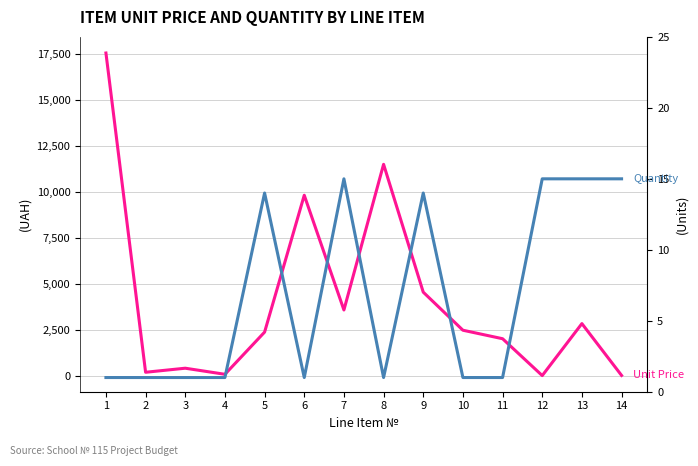

At which category is the sum across all series the highest?

1